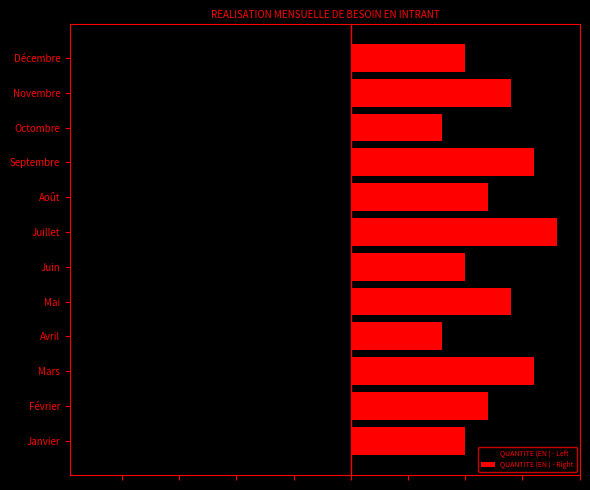

How many categories are shown in the chart?

12